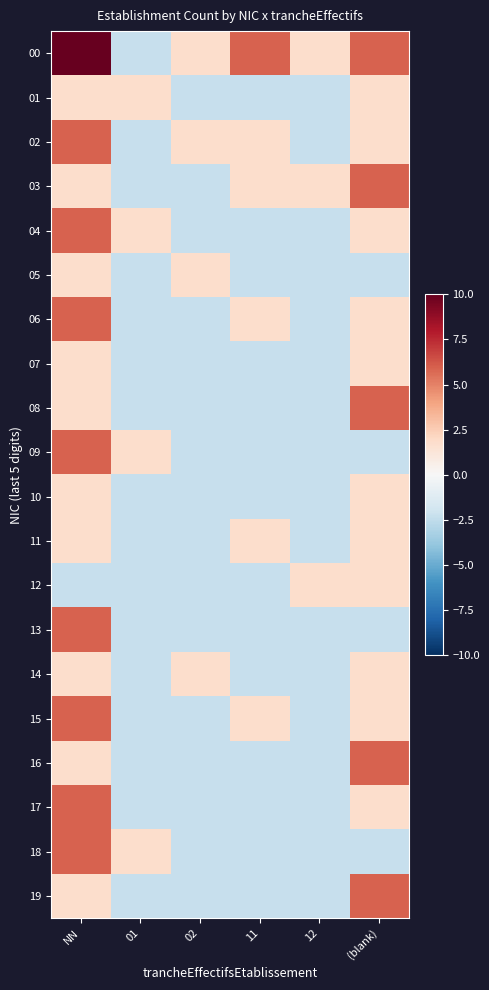

Reading right to left, extract all data points from this chart.

00: (blank)=5.9	12=1.8	11=5.9	02=1.8	01=-2.3	NN=10.0
01: (blank)=1.8	12=-2.3	11=-2.3	02=-2.3	01=1.8	NN=1.8
02: (blank)=1.8	12=-2.3	11=1.8	02=1.8	01=-2.3	NN=5.9
03: (blank)=5.9	12=1.8	11=1.8	02=-2.3	01=-2.3	NN=1.8
04: (blank)=1.8	12=-2.3	11=-2.3	02=-2.3	01=1.8	NN=5.9
05: (blank)=-2.3	12=-2.3	11=-2.3	02=1.8	01=-2.3	NN=1.8
06: (blank)=1.8	12=-2.3	11=1.8	02=-2.3	01=-2.3	NN=5.9
07: (blank)=1.8	12=-2.3	11=-2.3	02=-2.3	01=-2.3	NN=1.8
08: (blank)=5.9	12=-2.3	11=-2.3	02=-2.3	01=-2.3	NN=1.8
09: (blank)=-2.3	12=-2.3	11=-2.3	02=-2.3	01=1.8	NN=5.9
10: (blank)=1.8	12=-2.3	11=-2.3	02=-2.3	01=-2.3	NN=1.8
11: (blank)=1.8	12=-2.3	11=1.8	02=-2.3	01=-2.3	NN=1.8
12: (blank)=1.8	12=1.8	11=-2.3	02=-2.3	01=-2.3	NN=-2.3
13: (blank)=-2.3	12=-2.3	11=-2.3	02=-2.3	01=-2.3	NN=5.9
14: (blank)=1.8	12=-2.3	11=-2.3	02=1.8	01=-2.3	NN=1.8
15: (blank)=1.8	12=-2.3	11=1.8	02=-2.3	01=-2.3	NN=5.9
16: (blank)=5.9	12=-2.3	11=-2.3	02=-2.3	01=-2.3	NN=1.8
17: (blank)=1.8	12=-2.3	11=-2.3	02=-2.3	01=-2.3	NN=5.9
18: (blank)=-2.3	12=-2.3	11=-2.3	02=-2.3	01=1.8	NN=5.9
19: (blank)=5.9	12=-2.3	11=-2.3	02=-2.3	01=-2.3	NN=1.8